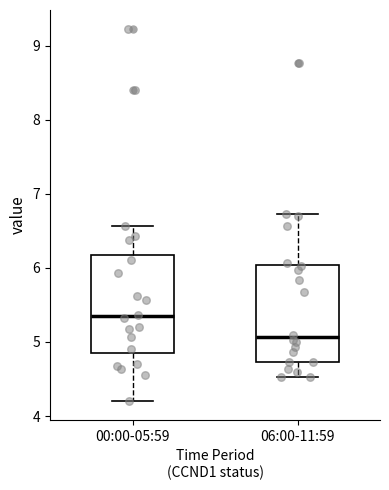

Where is the upper edge of the box for 06:00-11:59 on the y-axis? The values are not printed on the chart, so give them approximately, as read against the axis.

6.0